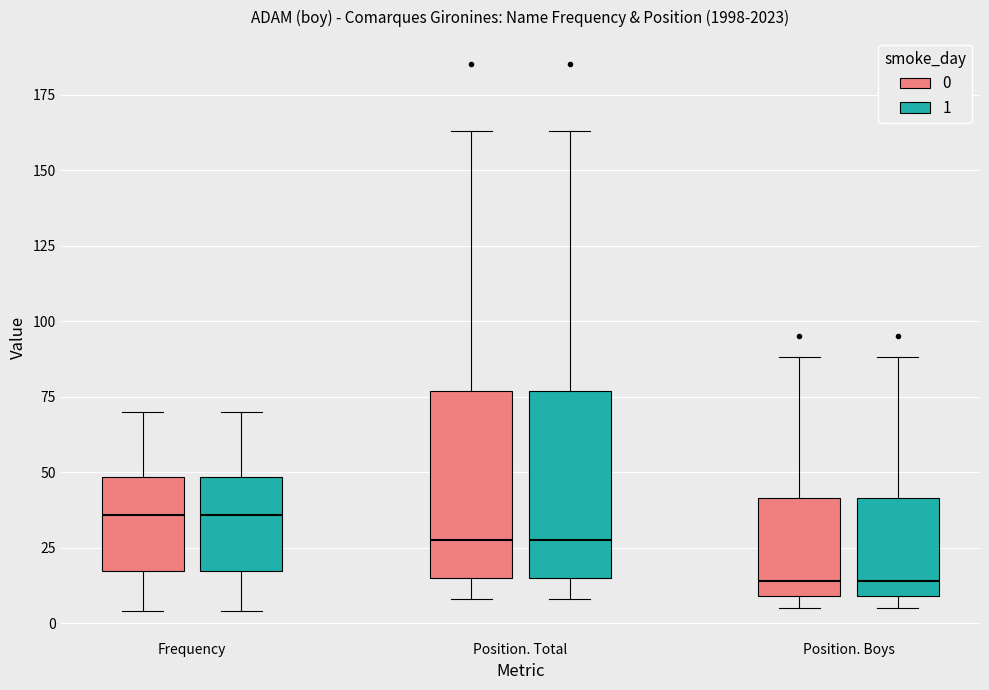

Reading left to right, transcribe this box plot: for each box, give where its median line is, the range the box spans, and where its two whiskers end, as read against the y-axis. The values are not printed on the chart, so give them approximately, as read against the axis.

Frequency (0): median 35, box 15 to 50, whiskers 5 to 70
Frequency (1): median 35, box 15 to 50, whiskers 5 to 70
Position. Total (0): median 30, box 15 to 75, whiskers 10 to 165
Position. Total (1): median 30, box 15 to 75, whiskers 10 to 165
Position. Boys (0): median 15, box 10 to 40, whiskers 5 to 90
Position. Boys (1): median 15, box 10 to 40, whiskers 5 to 90